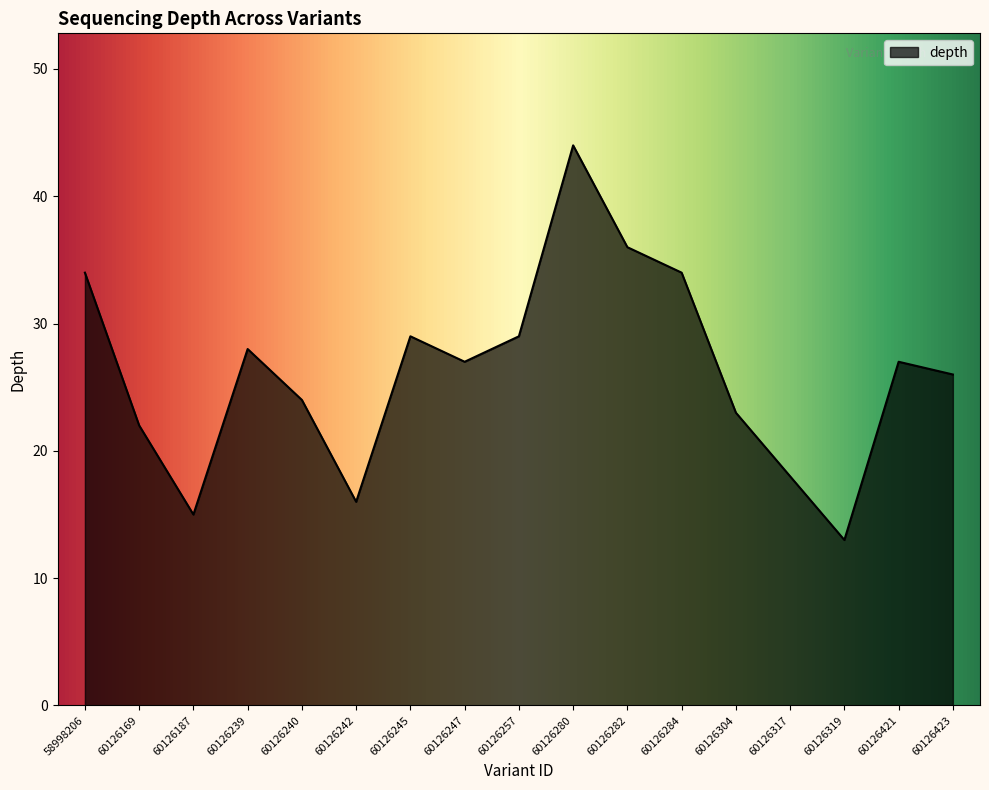

Where is the first local minimum?

60126187